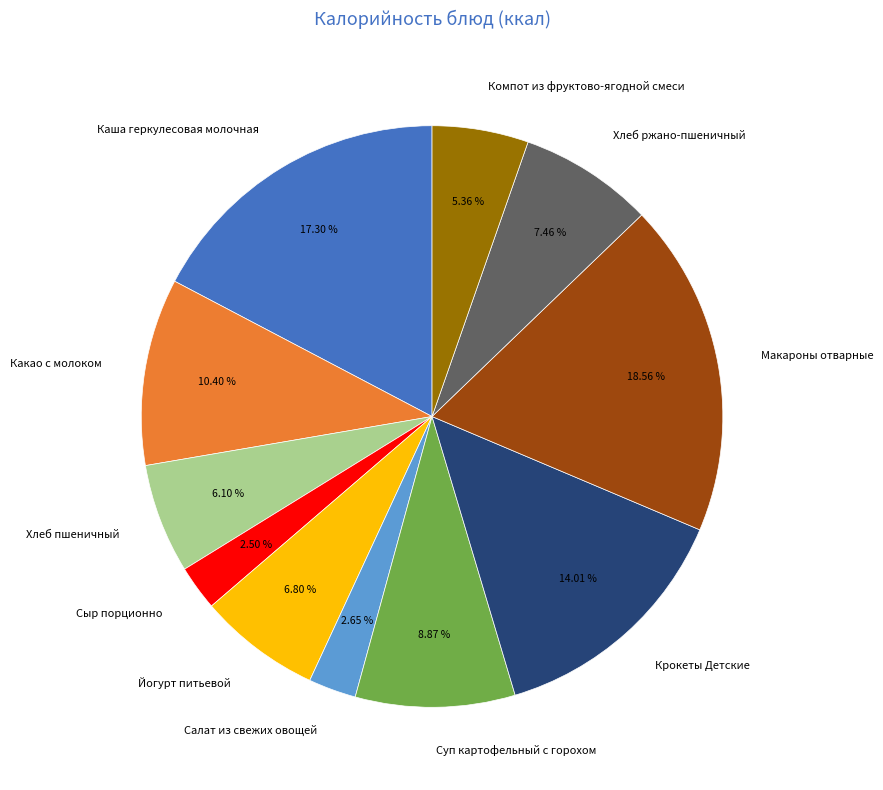

What percentage do Йогурт питьевой and Какао с молоком together represent?

17.2%